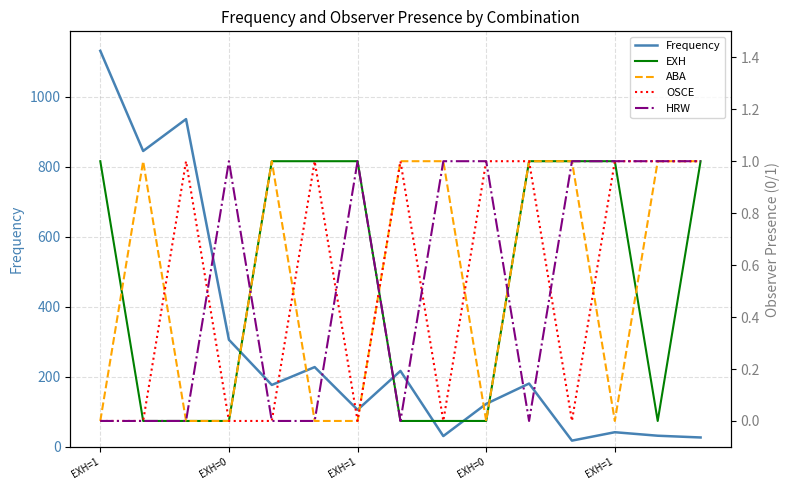

Where does the Frequency series first go above 177?

EXH=1